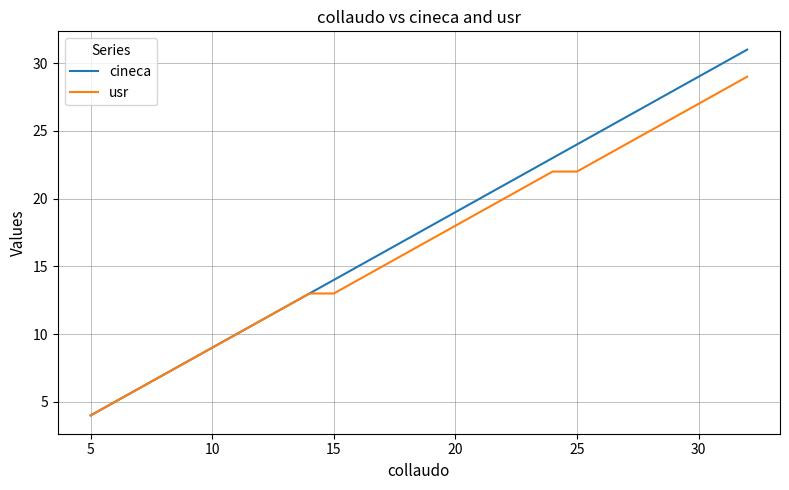

List the series in order of their peak value, highest first.

cineca, usr